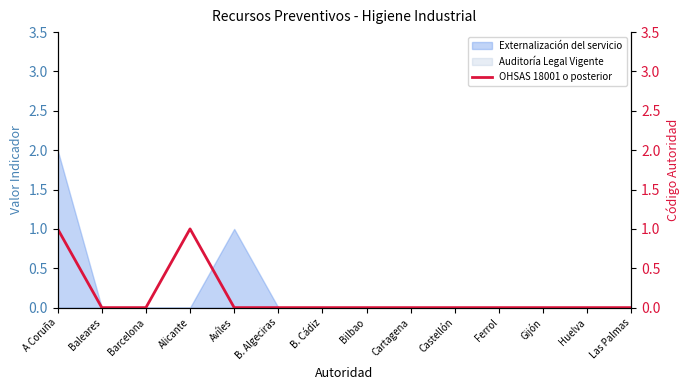

How many data points are above 0?

2